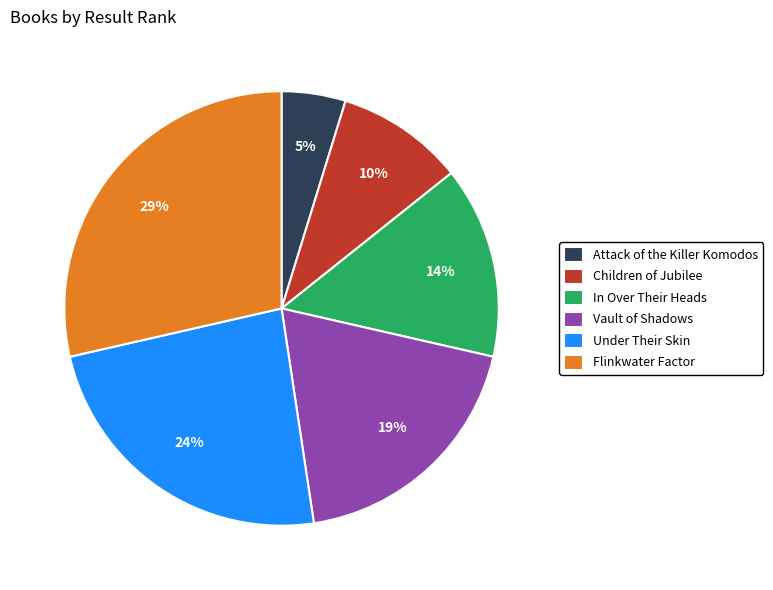

To the nearest percent, what portion does Vault of Shadows represent?

19%